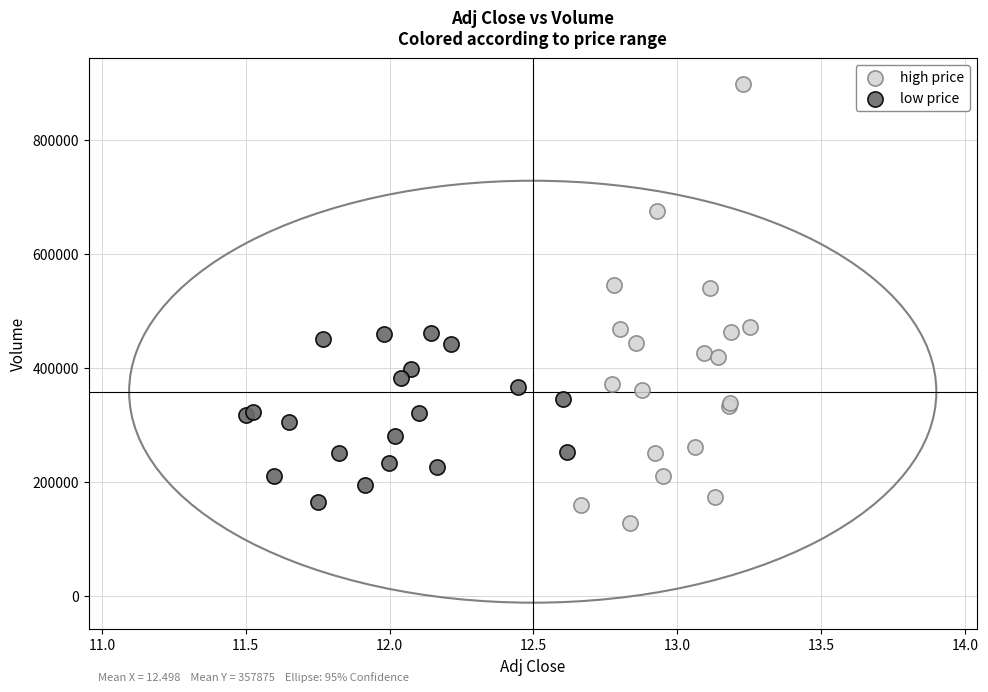

Which series has the widest spread of Y values?

high price